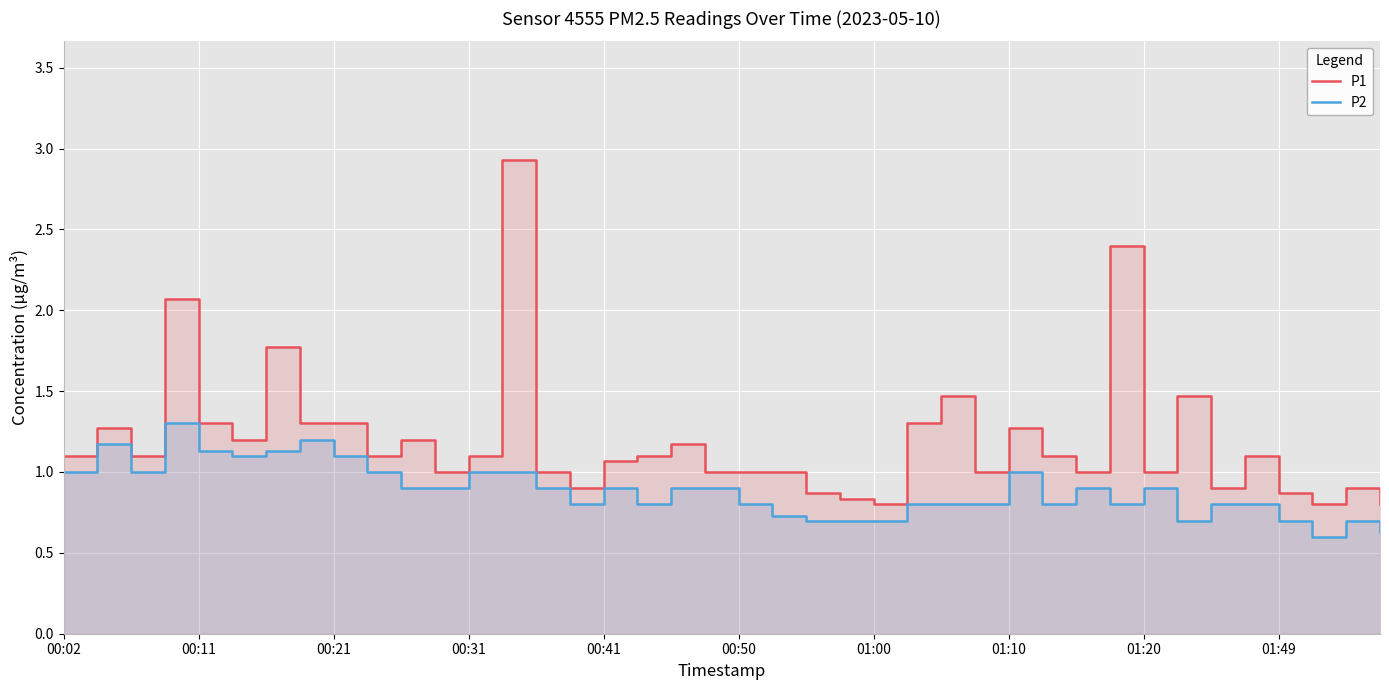

The value of P2 at 01:00 is 0.2. True or false?

False